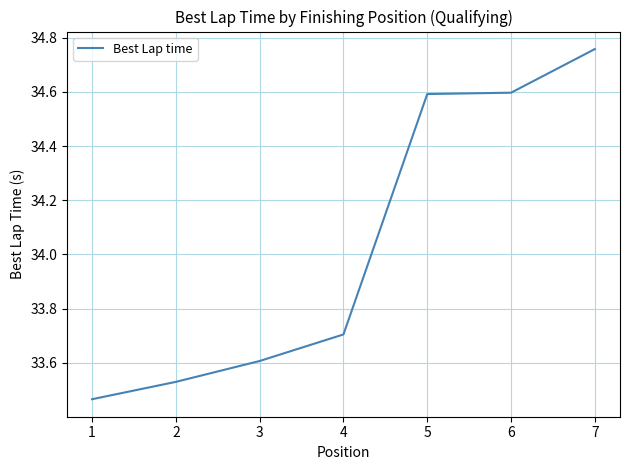

What is the approximate value at 3?

33.6